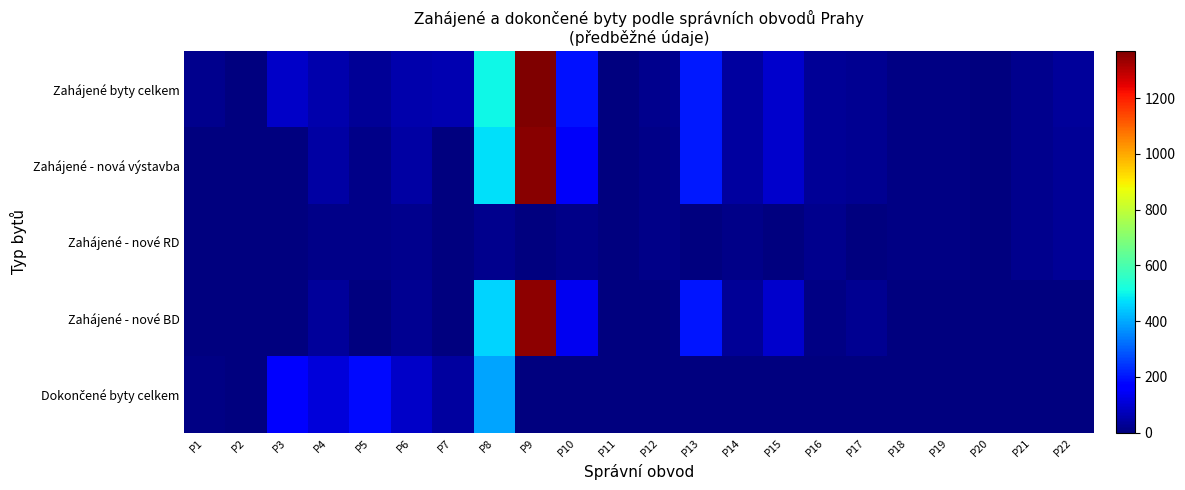

Which has a higher value, P6 or P15?

P15